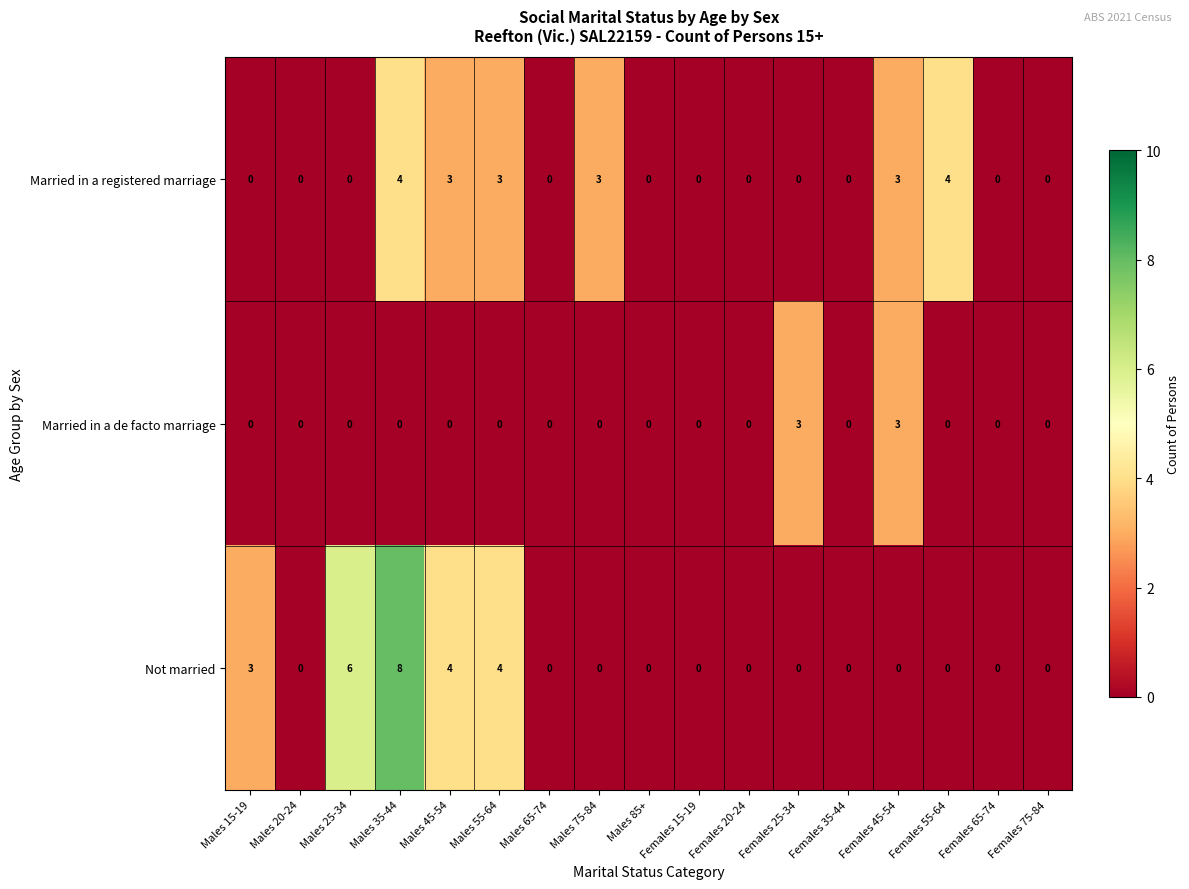

Which label corresponds to the largest value in the chart?

Males 35-44